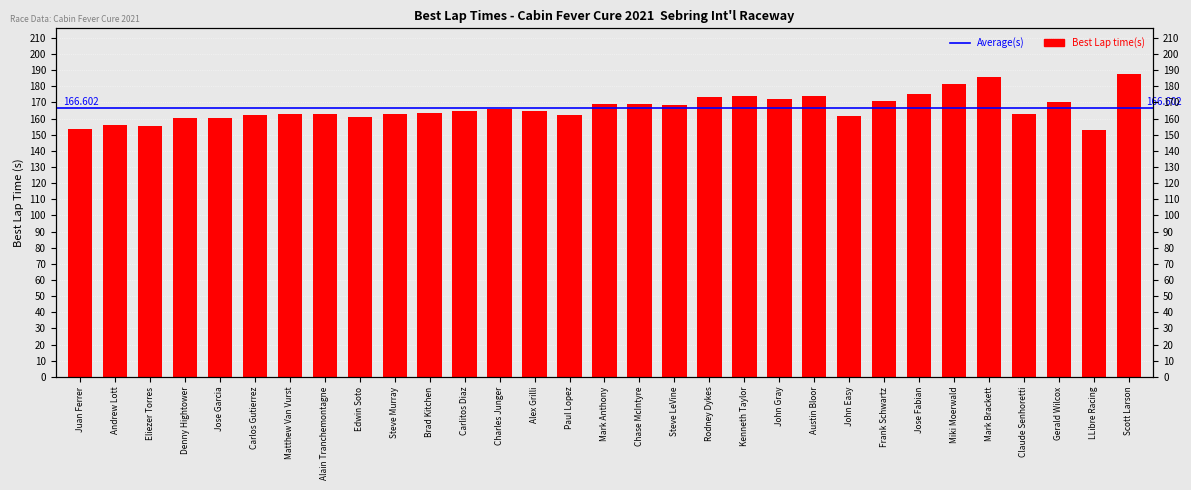

What is the difference between the values at Miki Moerwald and Eliezer Torres?

25.5